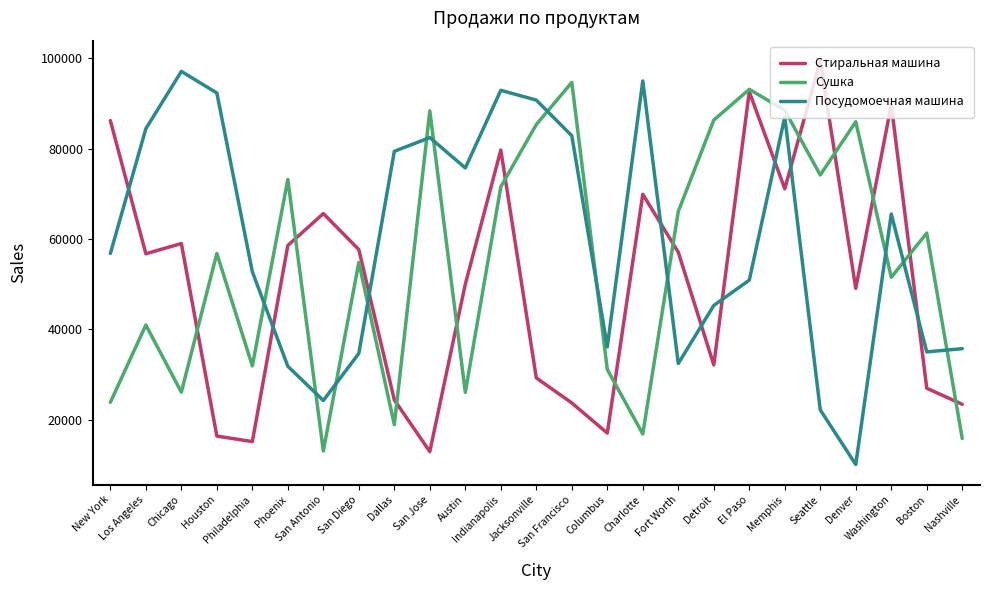

At which category does Сушка reach its first local peak?

Los Angeles